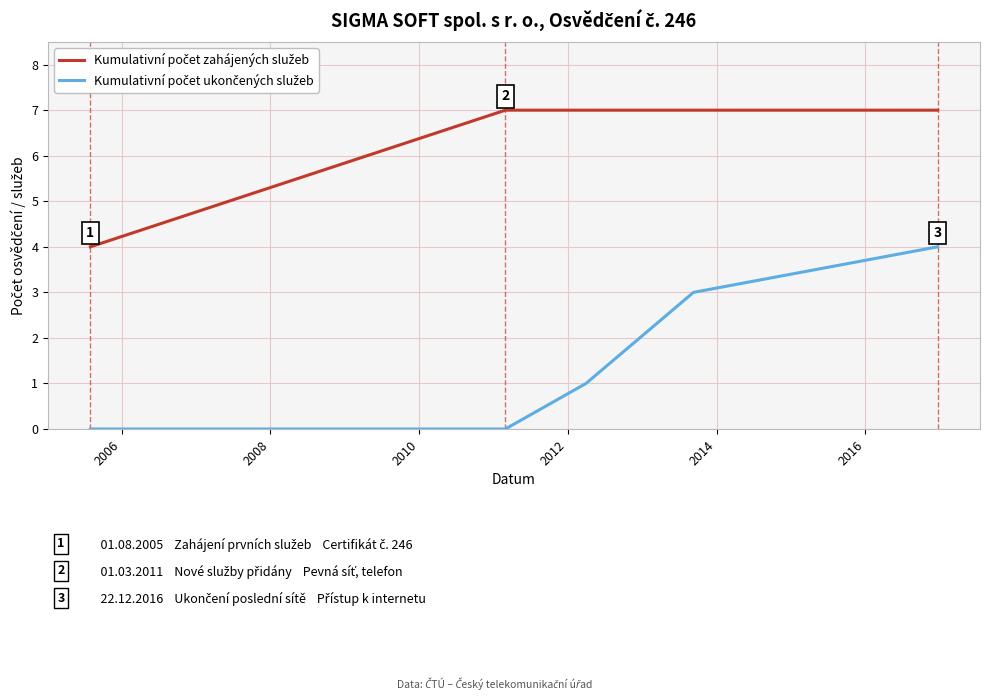

At how many categories does at least one series exceed 0?

5